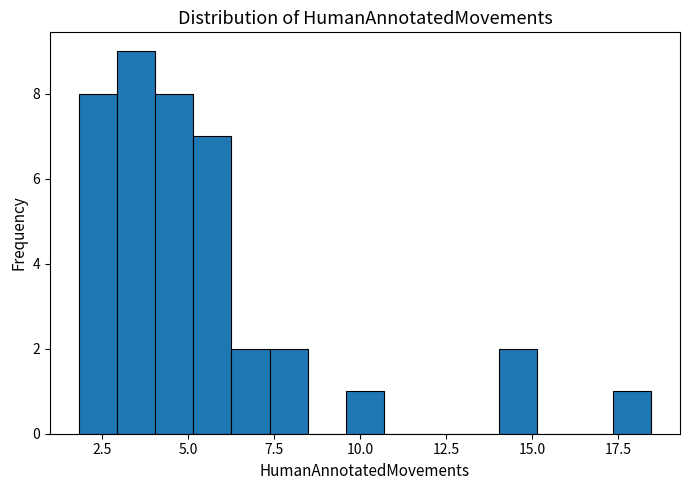

Read against the x-axis, roughly where is the centre of the tallest bar?

3.5